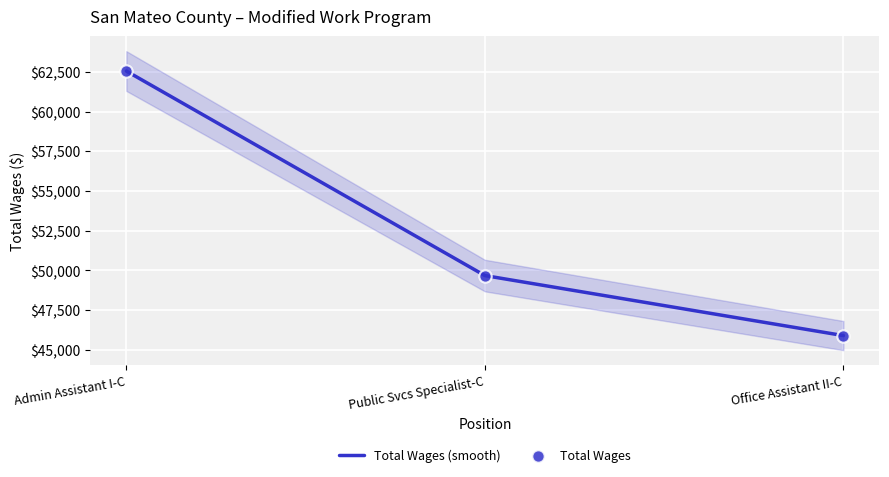

At how many categories does at least one series exceed 50156?

1